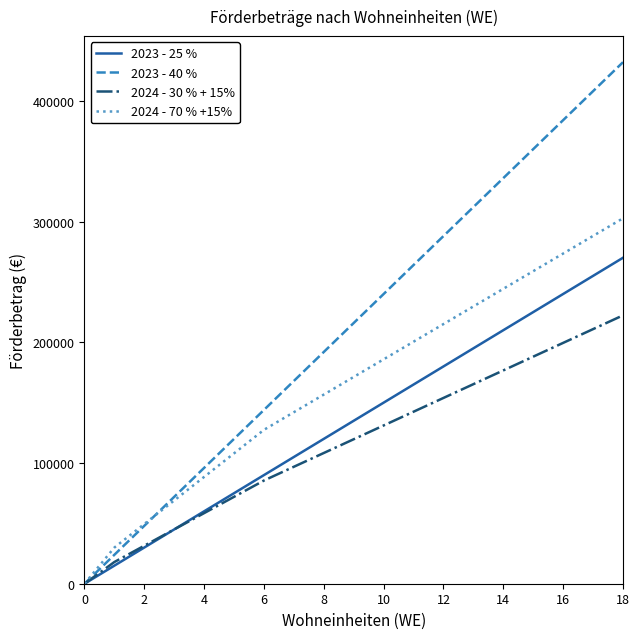

Which series has the largest range (max minus min)?

2023 - 40 %